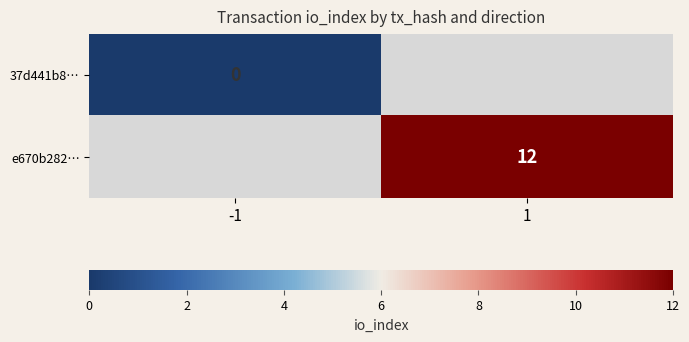

Which has a higher value, -1 or 1?

1